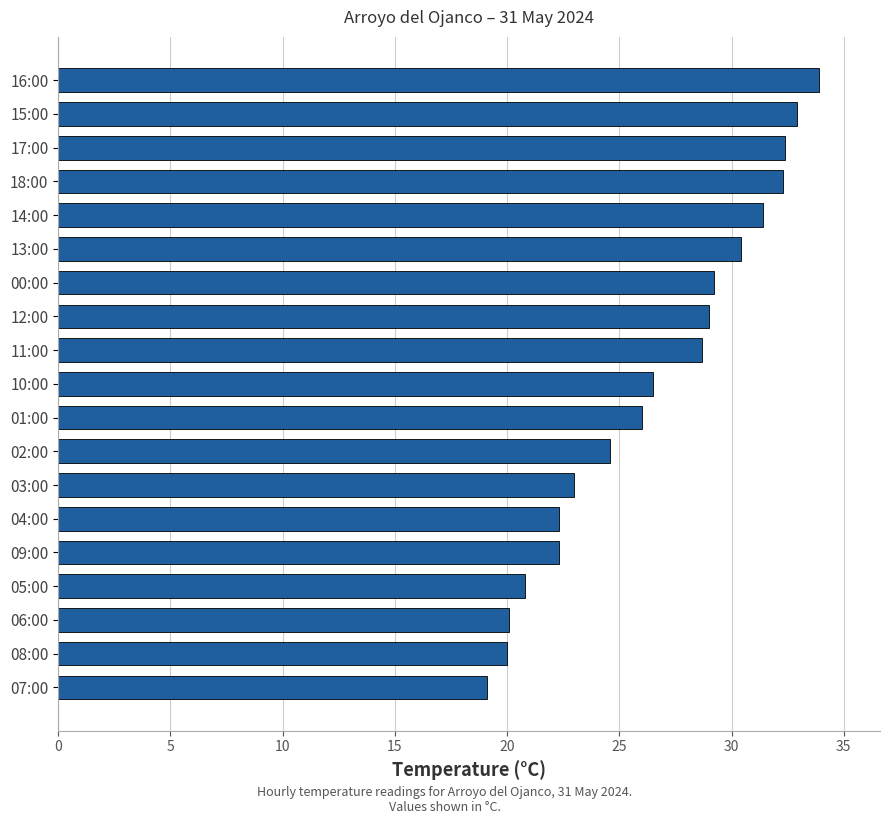

The value at 08:00 is 30.6. True or false?

False